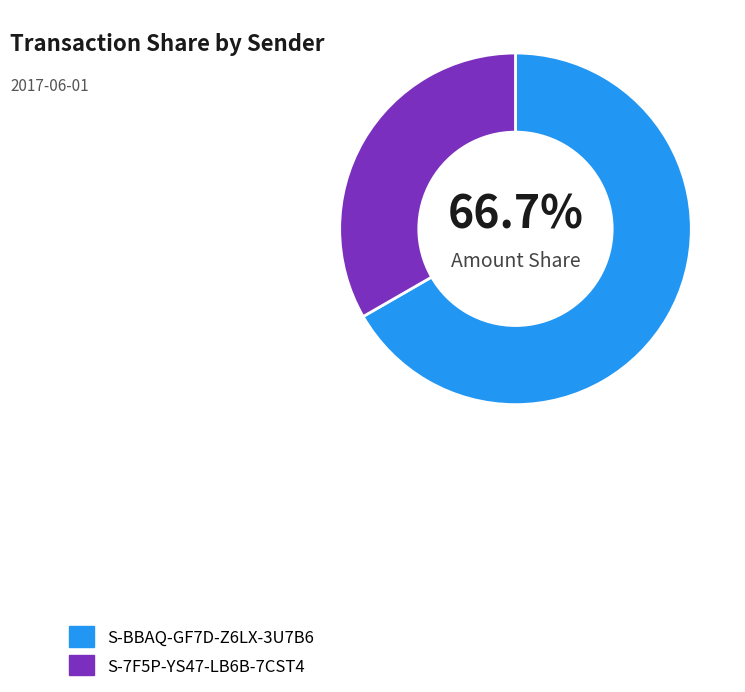

To the nearest percent, what is the combined percentage of S-BBAQ-GF7D-Z6LX-3U7B6 and S-7F5P-YS47-LB6B-7CST4?

100%